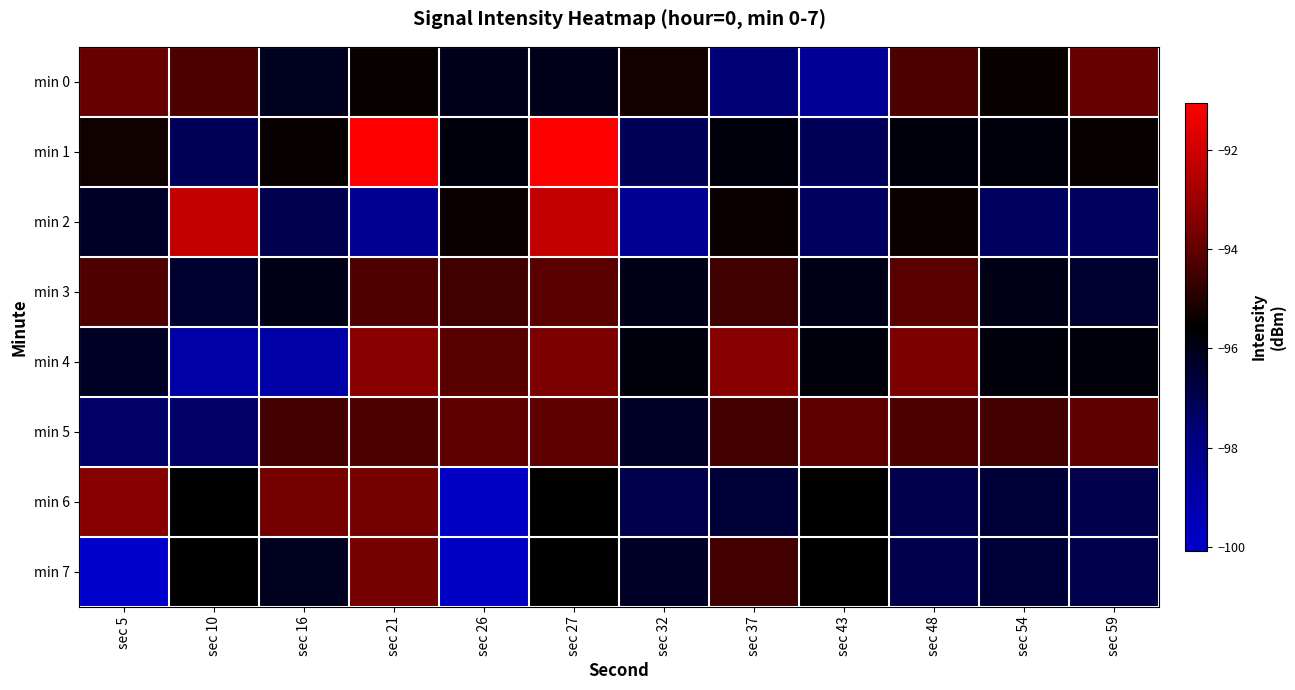

Reading left to right, list all the values displayed in this chart.

min 0: sec 5=-93.9	sec 10=-94.3	sec 16=-96.1	sec 21=-95.4	sec 26=-96.0	sec 27=-96.0	sec 32=-95.3	sec 37=-97.7	sec 43=-98.5	sec 48=-94.3	sec 54=-95.4	sec 59=-93.9
min 1: sec 5=-95.3	sec 10=-97.1	sec 16=-95.4	sec 21=-91.0	sec 26=-95.8	sec 27=-91.0	sec 32=-97.1	sec 37=-95.8	sec 43=-97.1	sec 48=-95.8	sec 54=-95.8	sec 59=-95.4
min 2: sec 5=-96.2	sec 10=-92.2	sec 16=-97.0	sec 21=-98.4	sec 26=-95.4	sec 27=-92.2	sec 32=-98.4	sec 37=-95.4	sec 43=-97.2	sec 48=-95.4	sec 54=-97.2	sec 59=-97.2
min 3: sec 5=-94.3	sec 10=-96.4	sec 16=-96.0	sec 21=-94.3	sec 26=-94.5	sec 27=-94.1	sec 32=-96.0	sec 37=-94.5	sec 43=-96.0	sec 48=-94.1	sec 54=-96.0	sec 59=-96.4
min 4: sec 5=-96.2	sec 10=-99.0	sec 16=-99.0	sec 21=-93.4	sec 26=-94.1	sec 27=-93.5	sec 32=-95.8	sec 37=-93.4	sec 43=-95.8	sec 48=-93.5	sec 54=-95.8	sec 59=-95.8
min 5: sec 5=-97.4	sec 10=-97.4	sec 16=-94.5	sec 21=-94.3	sec 26=-94.0	sec 27=-94.0	sec 32=-96.2	sec 37=-94.5	sec 43=-94.0	sec 48=-94.3	sec 54=-94.5	sec 59=-94.0
min 6: sec 5=-93.4	sec 10=-95.5	sec 16=-93.6	sec 21=-93.6	sec 26=-99.8	sec 27=-95.5	sec 32=-96.9	sec 37=-96.6	sec 43=-95.5	sec 48=-96.9	sec 54=-96.6	sec 59=-96.9
min 7: sec 5=-100.1	sec 10=-95.5	sec 16=-96.1	sec 21=-93.6	sec 26=-99.8	sec 27=-95.5	sec 32=-96.2	sec 37=-94.5	sec 43=-95.5	sec 48=-96.9	sec 54=-96.6	sec 59=-96.9